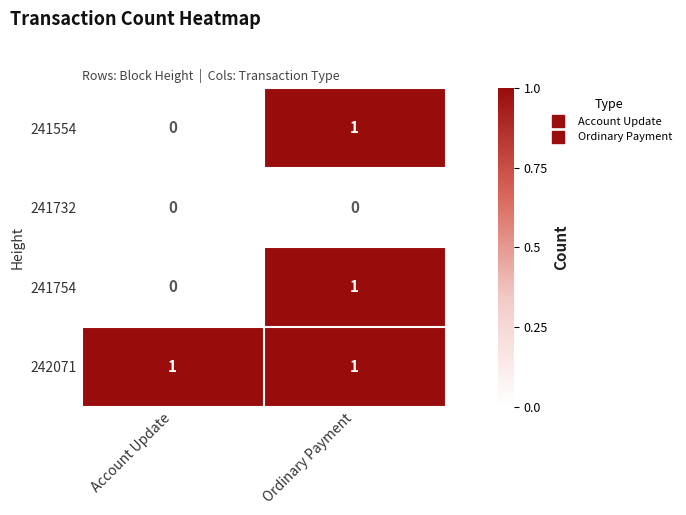

Reading left to right, what are all the values shown in this chart?

241554: Account Update=0	Ordinary Payment=1
241732: Account Update=0	Ordinary Payment=0
241754: Account Update=0	Ordinary Payment=1
242071: Account Update=1	Ordinary Payment=1